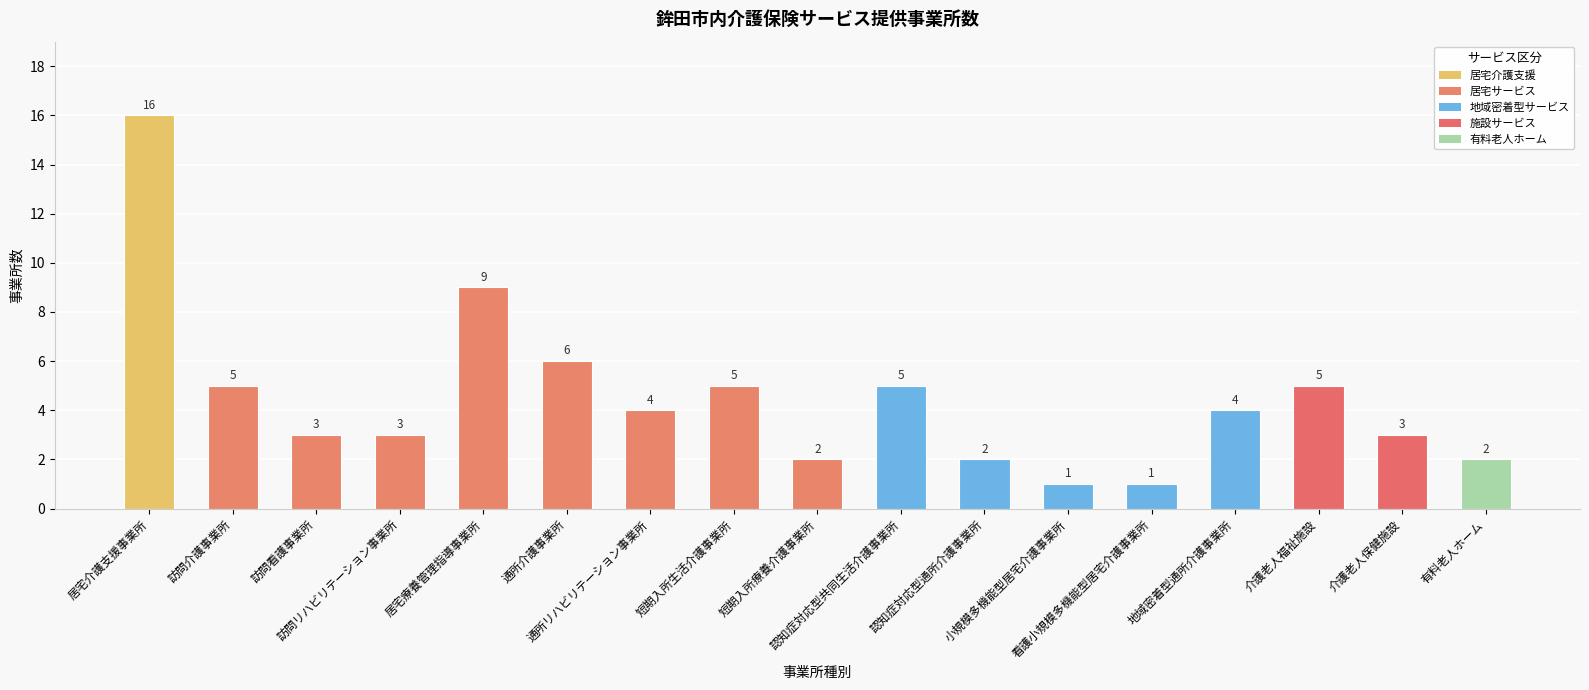

True or false: the data shows 2 at 介護老人福祉施設.

False